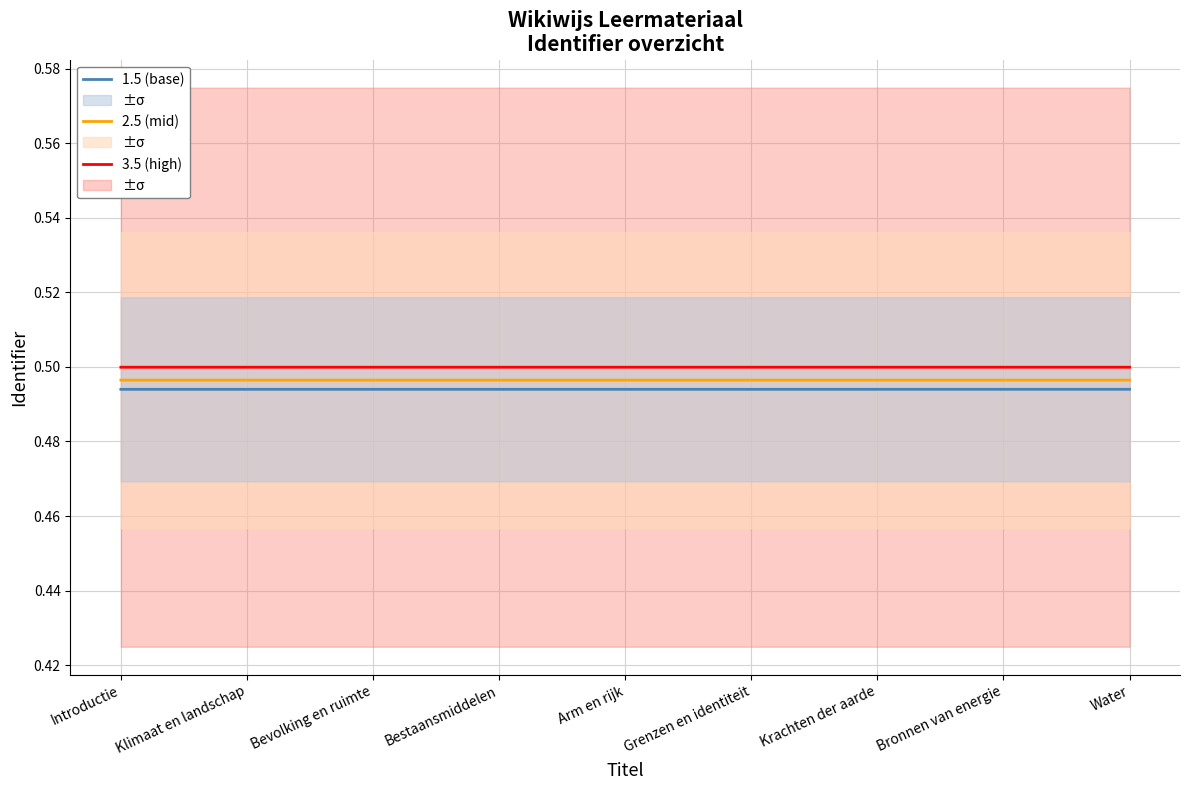

Reading left to right, list all the values displayed in this chart.

3.5 (Identifier high): Introductie=0.5	Klimaat en landschap=0.5	Bevolking en ruimte=0.5	Bestaansmiddelen=0.5	Arm en rijk=0.5	Grenzen en identiteit=0.5	Krachten der aarde=0.5	Bronnen van energie=0.5	Water=0.5
2.5 (Identifier mid): Introductie=0.5	Klimaat en landschap=0.5	Bevolking en ruimte=0.5	Bestaansmiddelen=0.5	Arm en rijk=0.5	Grenzen en identiteit=0.5	Krachten der aarde=0.5	Bronnen van energie=0.5	Water=0.5
1.5 (Identifier base): Introductie=0.5	Klimaat en landschap=0.5	Bevolking en ruimte=0.5	Bestaansmiddelen=0.5	Arm en rijk=0.5	Grenzen en identiteit=0.5	Krachten der aarde=0.5	Bronnen van energie=0.5	Water=0.5